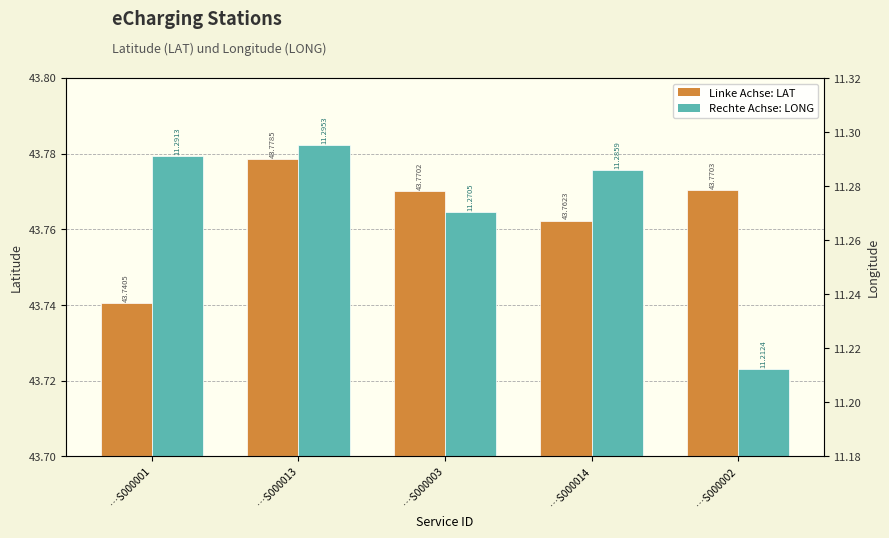

Count the number of categories in the chart.

5